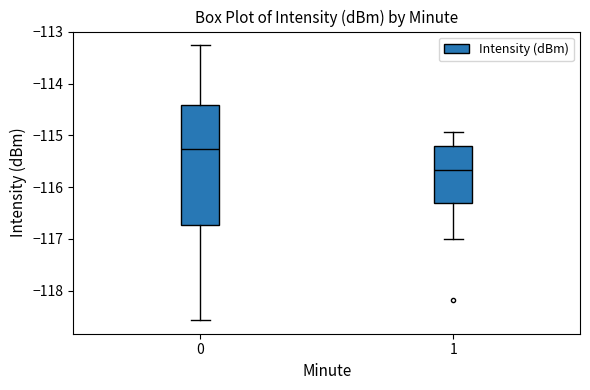

Which box is the tallest, from its lower edge to its upper edge?

0